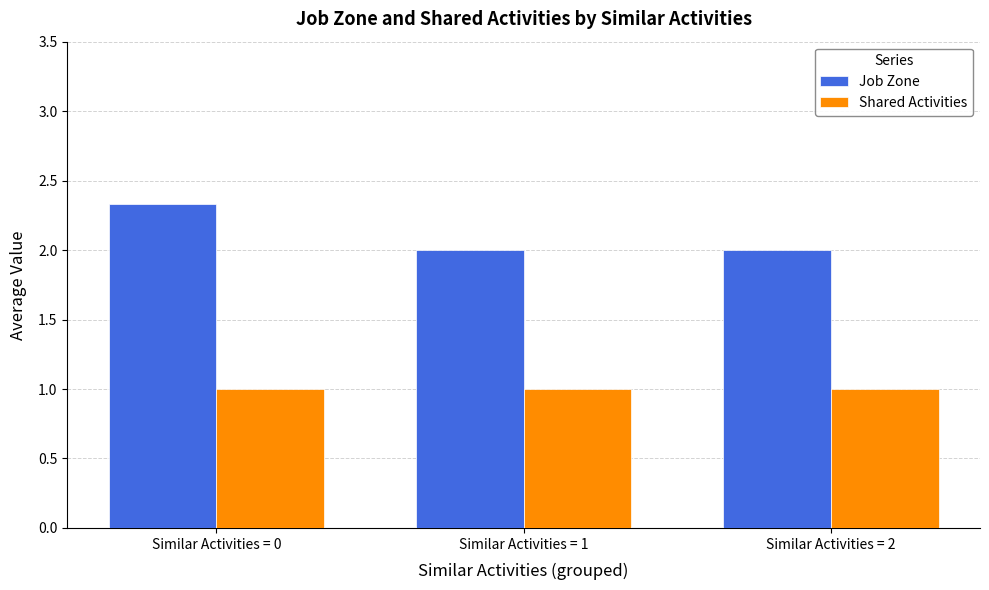

What is the total value across all series at Similar Activities = 0?

3.3